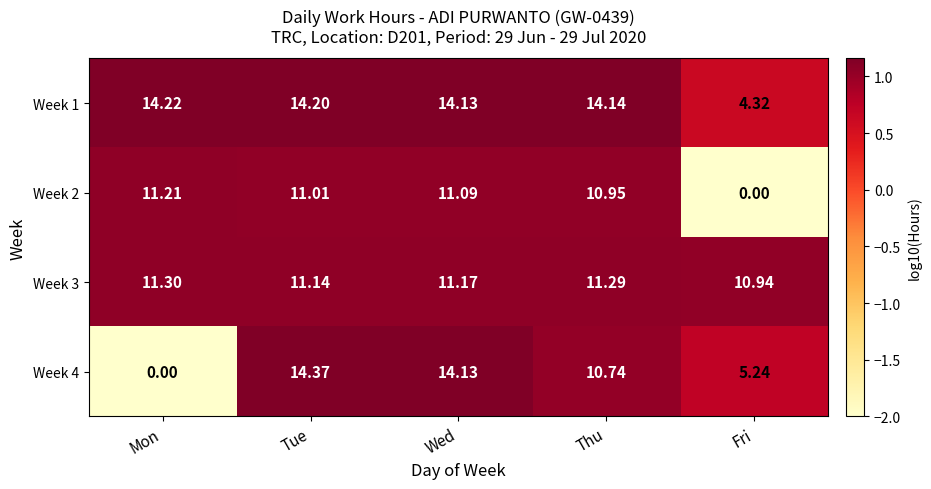

What is the minimum value shown in the chart?

0.0